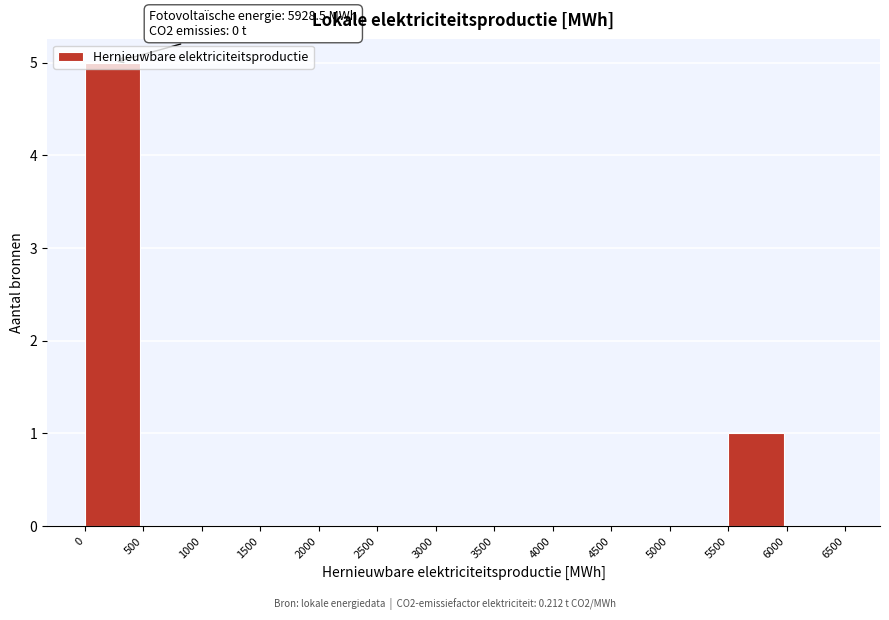

Over which range of the x-axis is the bar tallest?

0 to 500